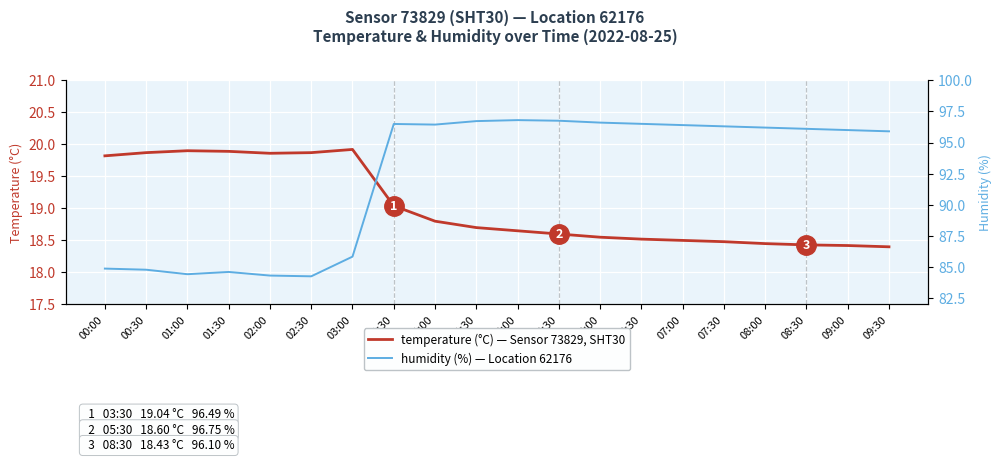

True or false: temperature and humidity cross at least once.

False